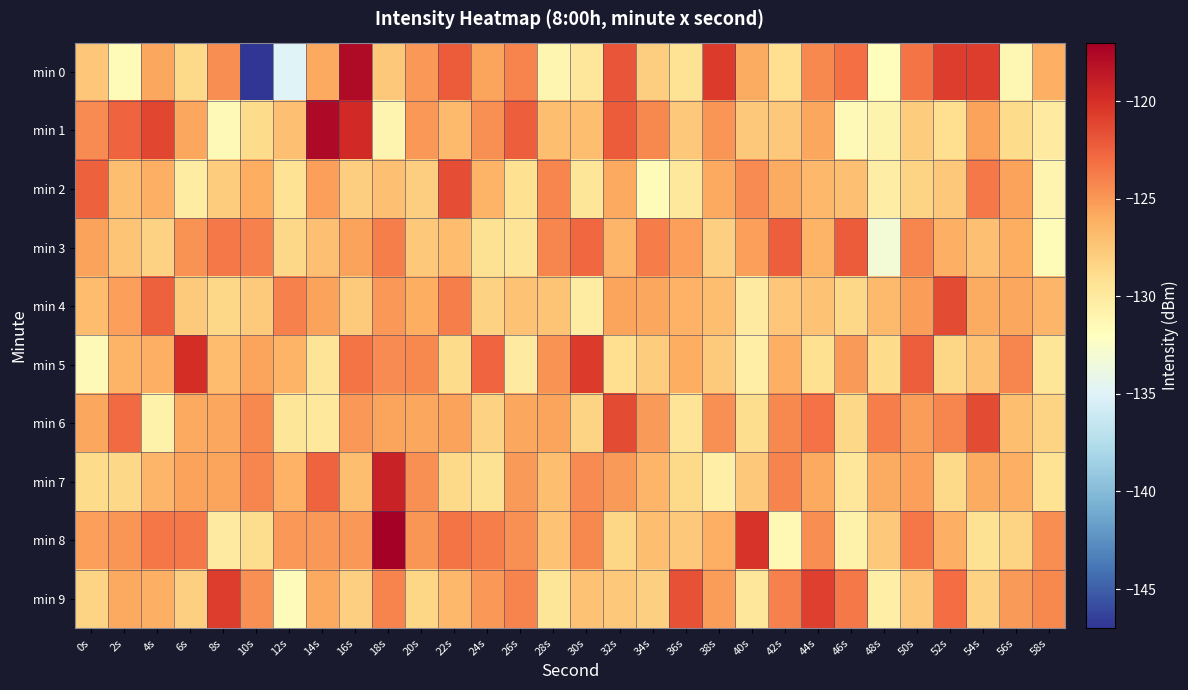

How many data points does each series have?

30